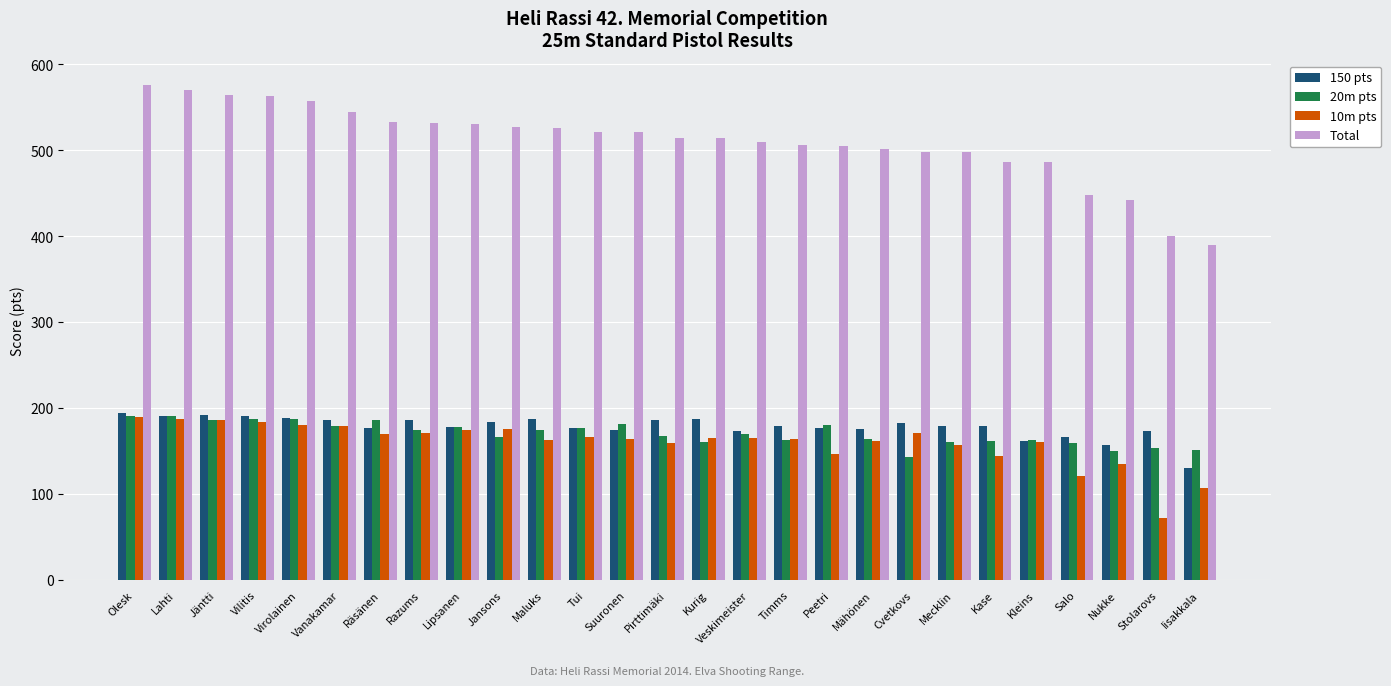

Where does the 150 pts series first go above 179?

Olesk